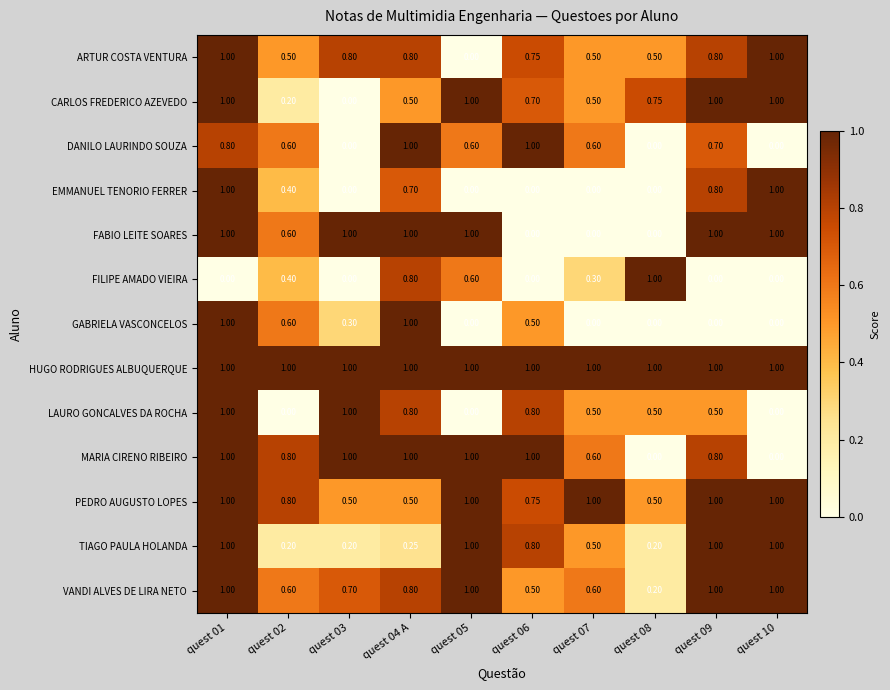

Which series has the largest total across all categories?

HUGO RODRIGUES ALBUQUERQUE